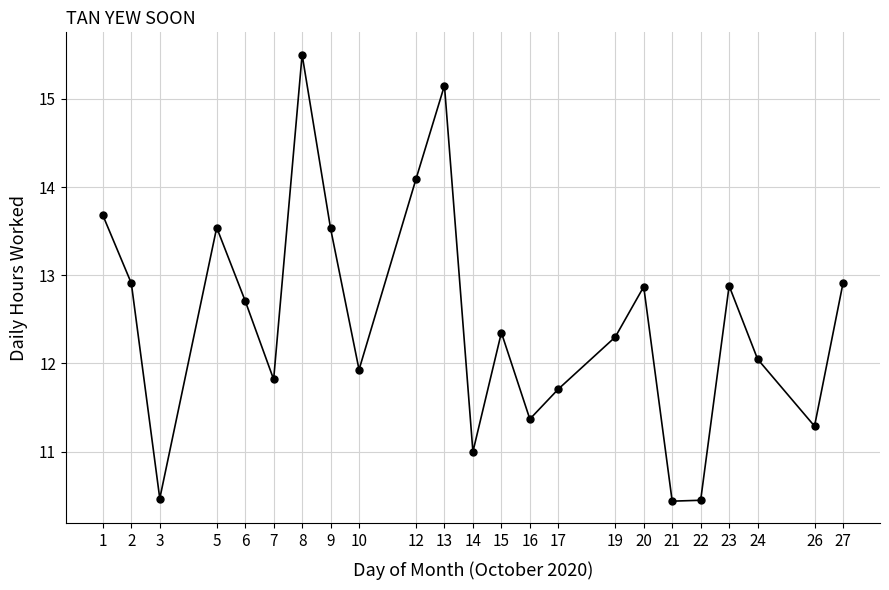

How many lines are shown in the chart?

1